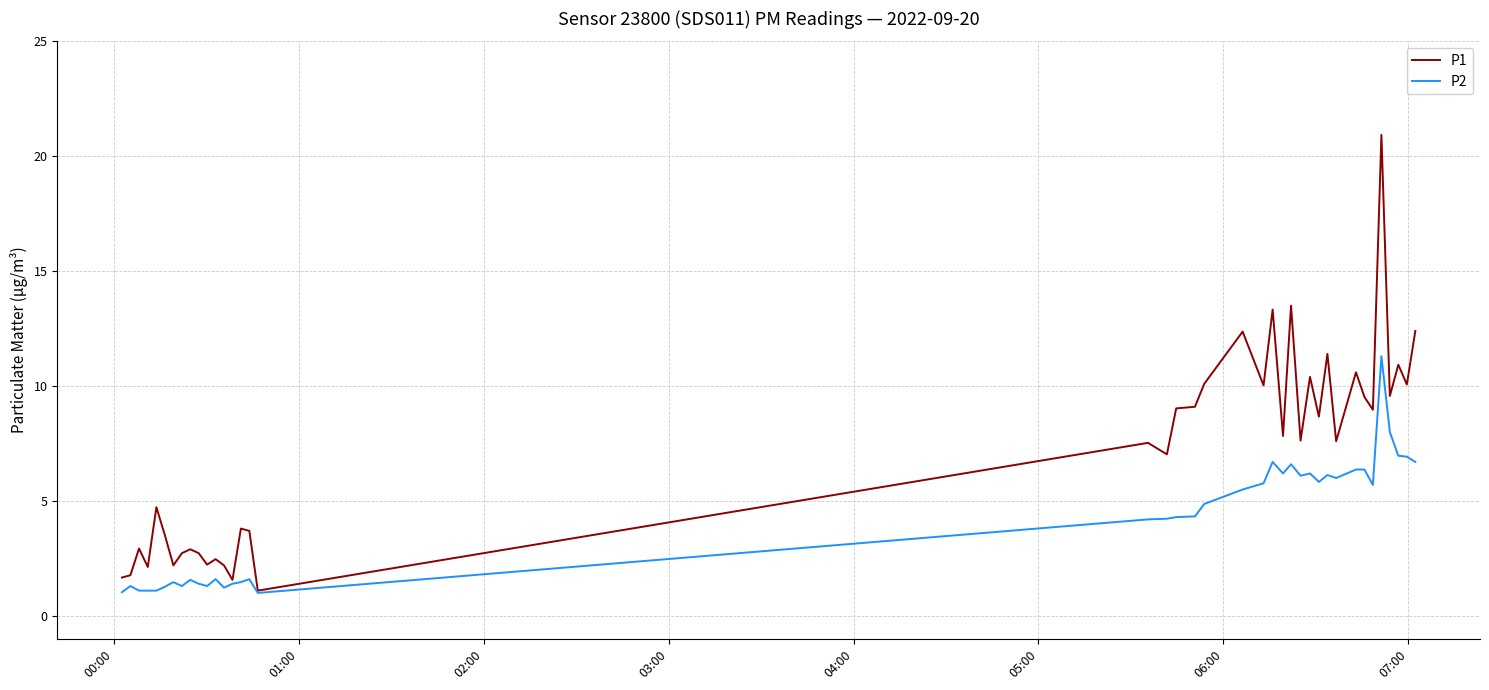

Does the chart have visible grid lines?

Yes